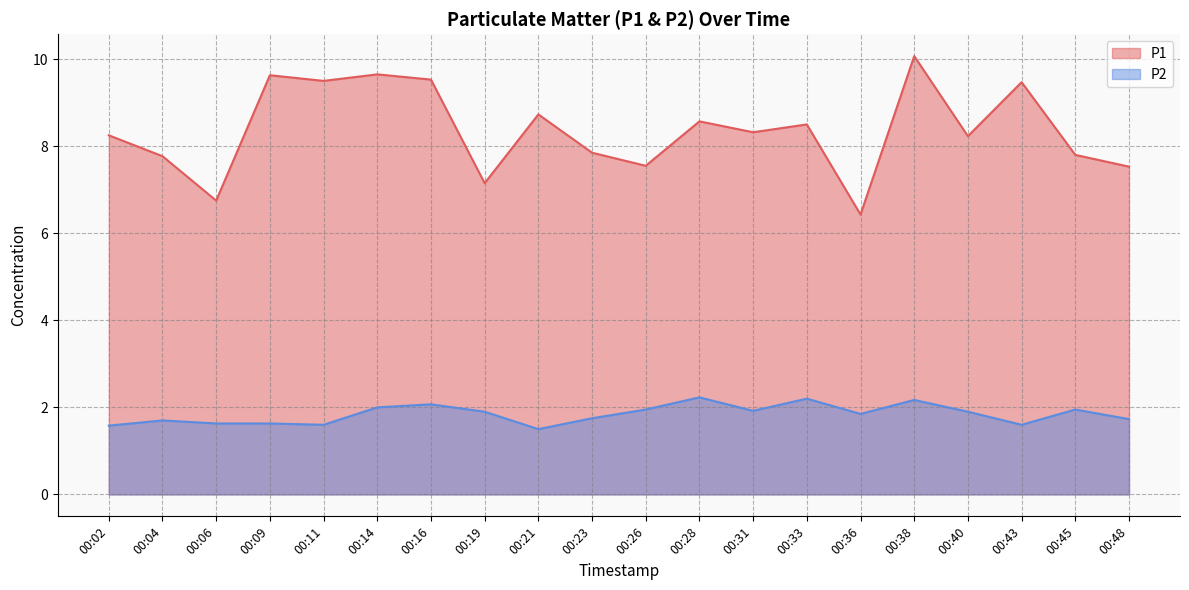

What is the average value of the P2 series?

1.8